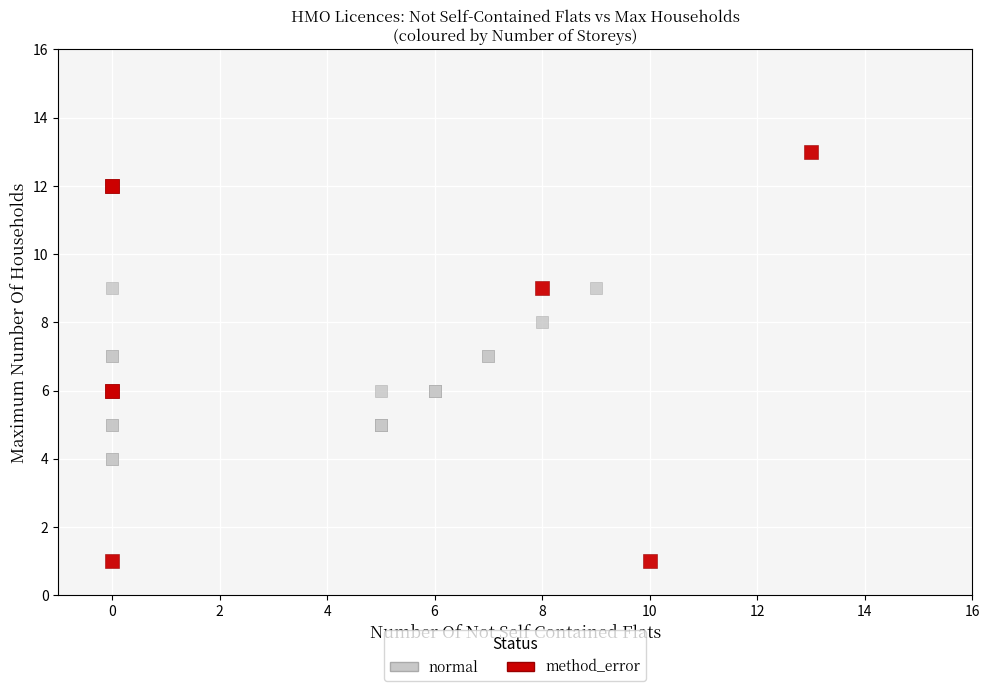

What are all the series names shown in the legend?

normal, method_error